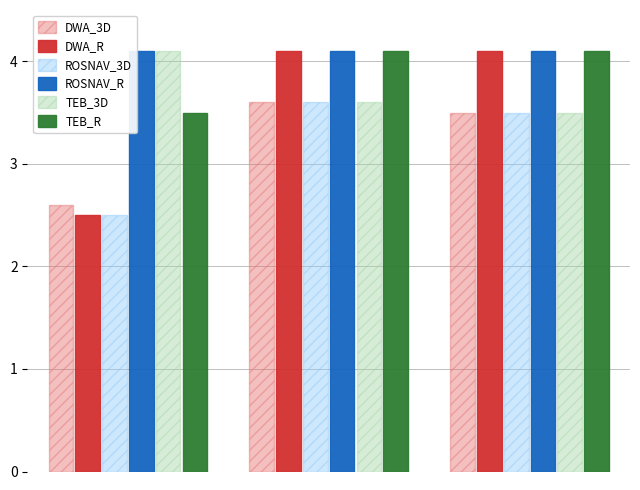

What is the smallest value displayed?

2.5